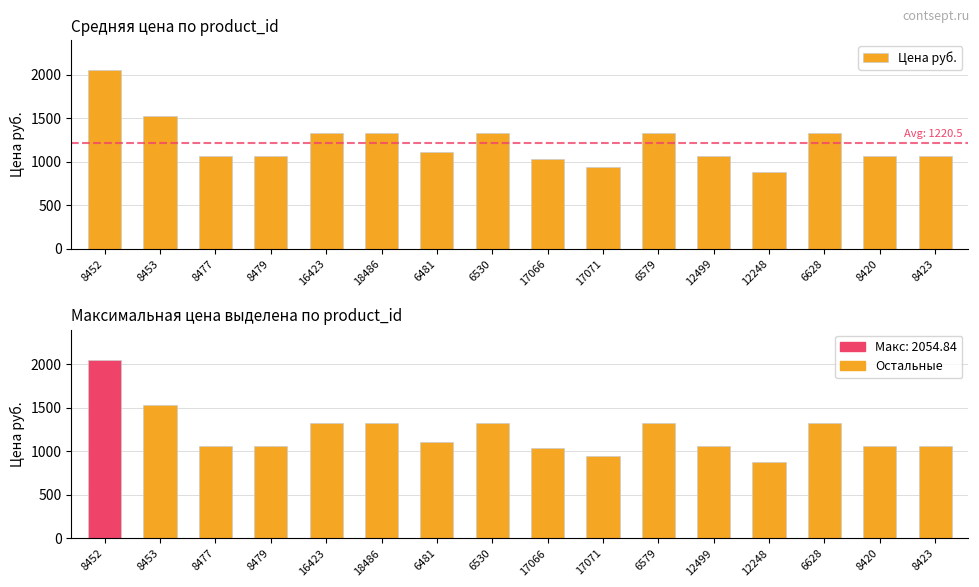

What is the approximate value of Цена руб. at 6628?

1328.7